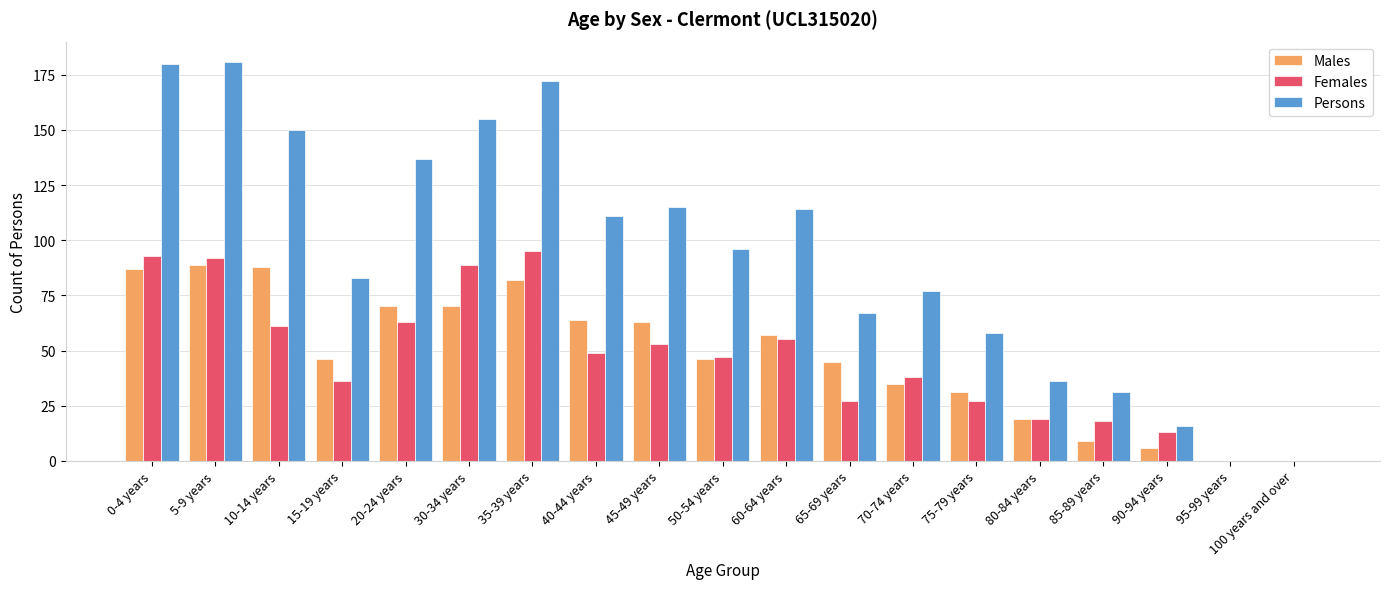

Count the number of data series in this chart.

3